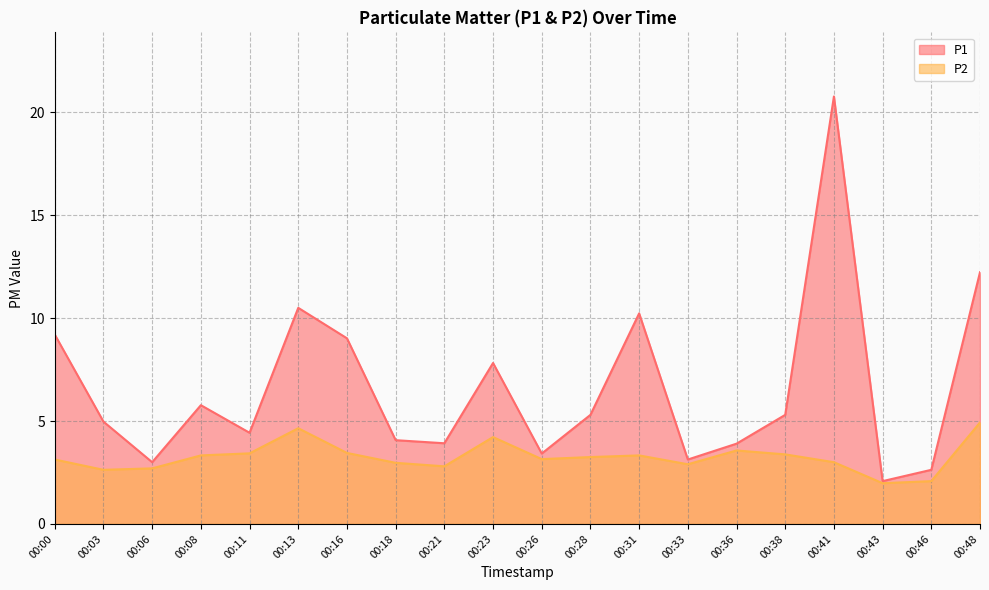

Which series has the largest total across all categories?

P1